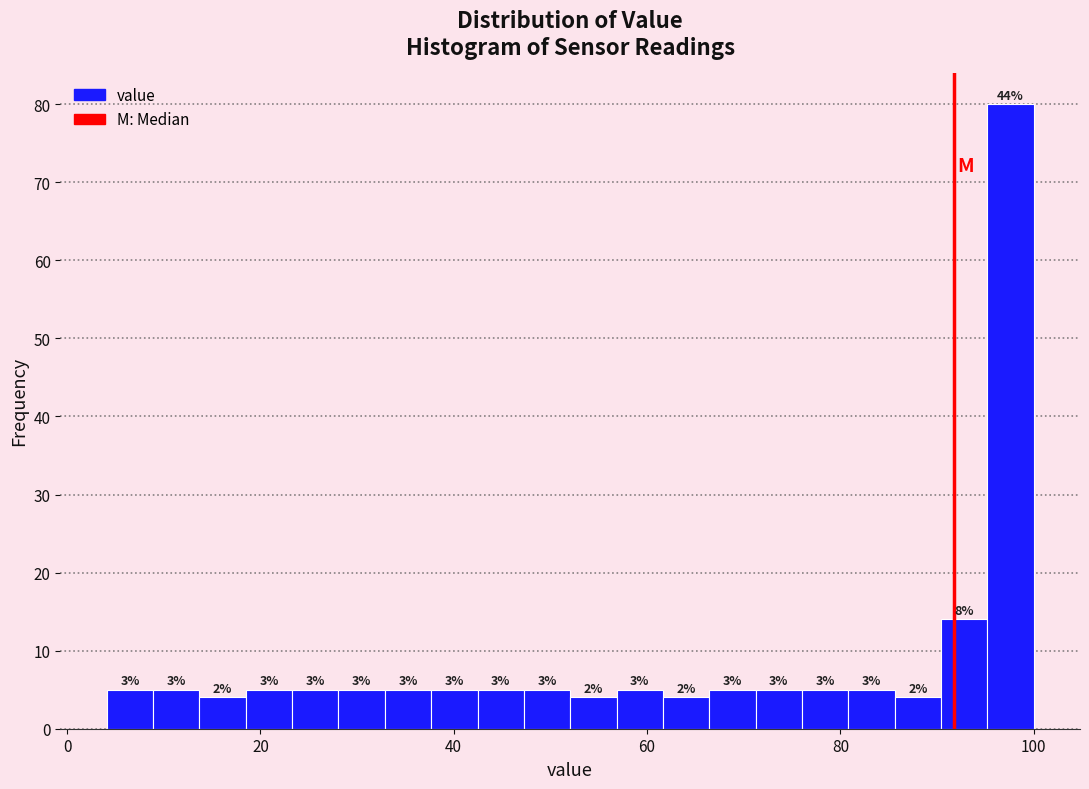

Read against the x-axis, roughly where is the centre of the tallest bar?

98